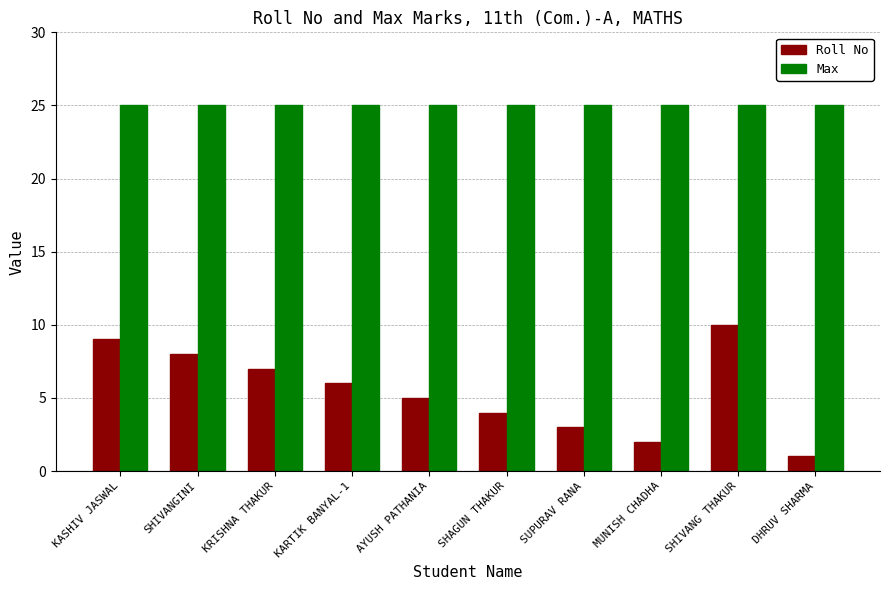

At which category does the chart reach its minimum across all series?

DHRUV SHARMA